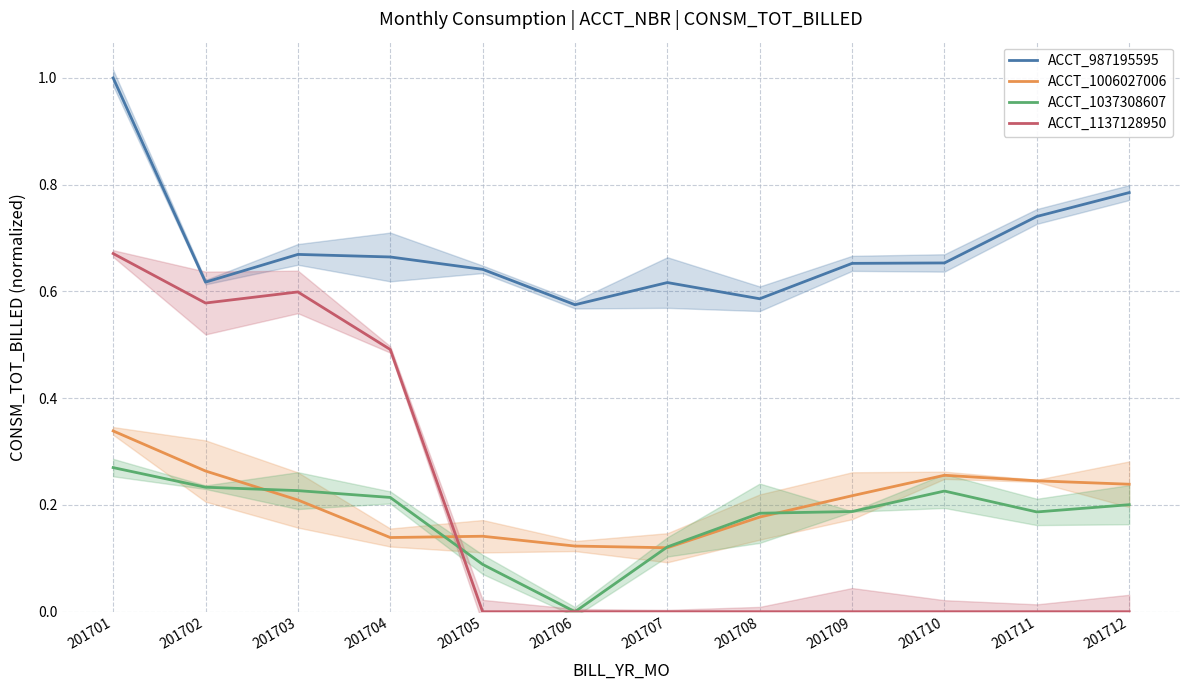

What is the difference between the maximum and second lowest values in the ACCT_1037308607 series?

0.2